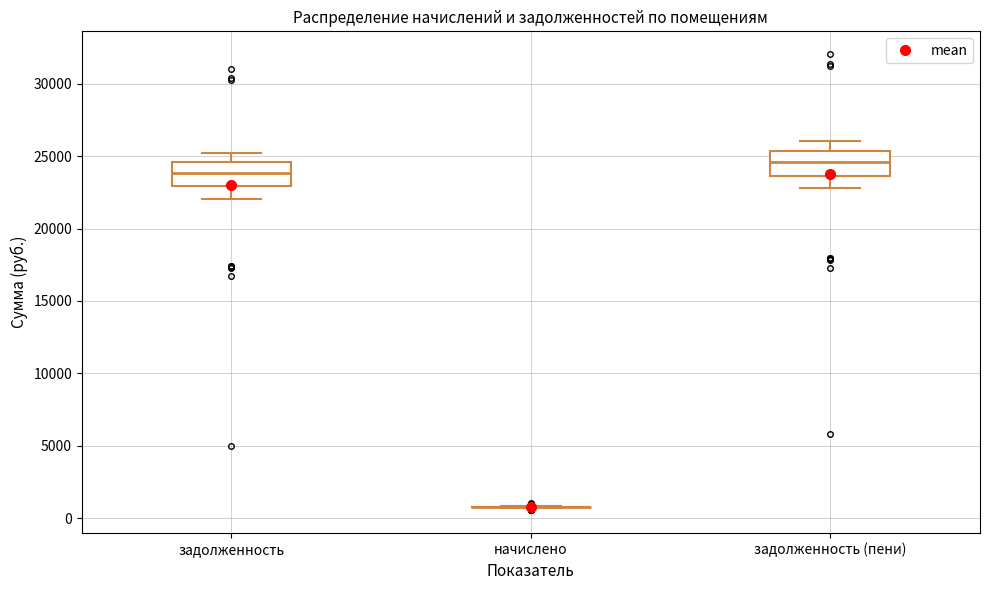

Reading left to right, read every box against the y-axis: the position of its median line, the range the box covers, and the ends of its whiskers. The values are not printed on the chart, so give them approximately, as read against the axis.

задолженность: median 24000, box 23000 to 24500, whiskers 22000 to 25000
начислено: box collapsed to a line at 1000, whiskers 500 to 1000
задолженность (пени): median 24500, box 23500 to 25500, whiskers 23000 to 26000